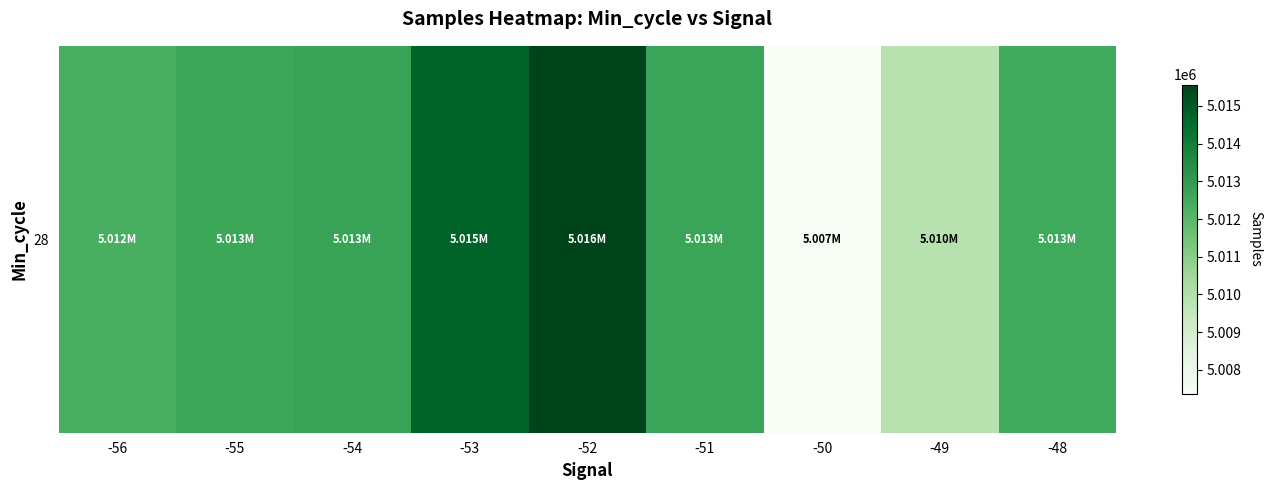

True or false: the data shows 5009858.9 at -49.

True